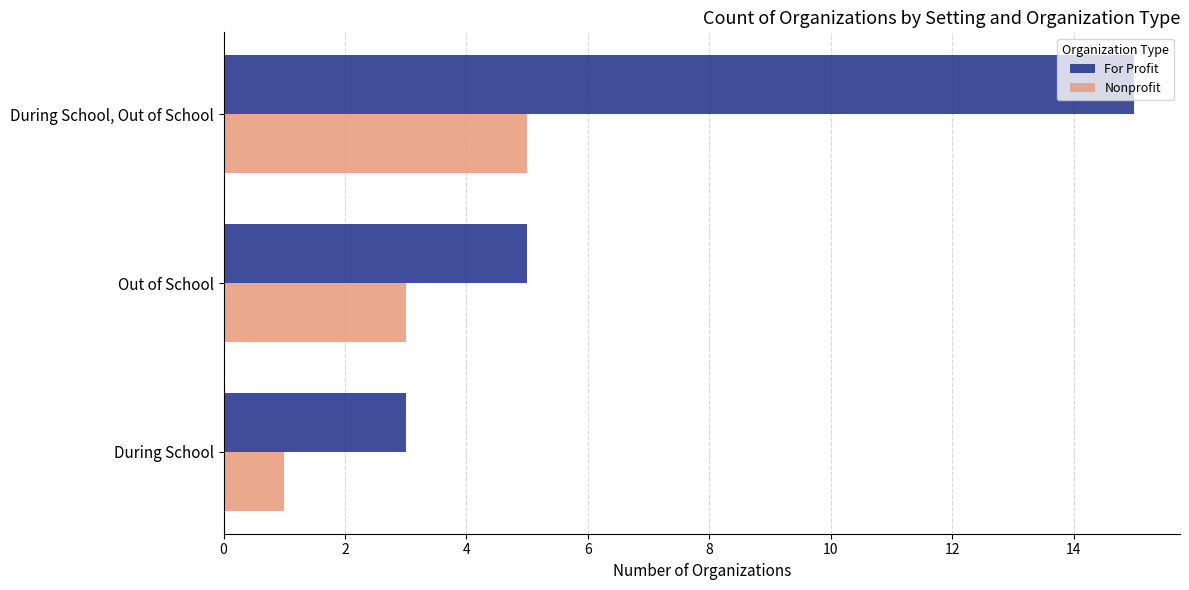

Is the value of Nonprofit at During School greater than the value of For Profit at Out of School?

No